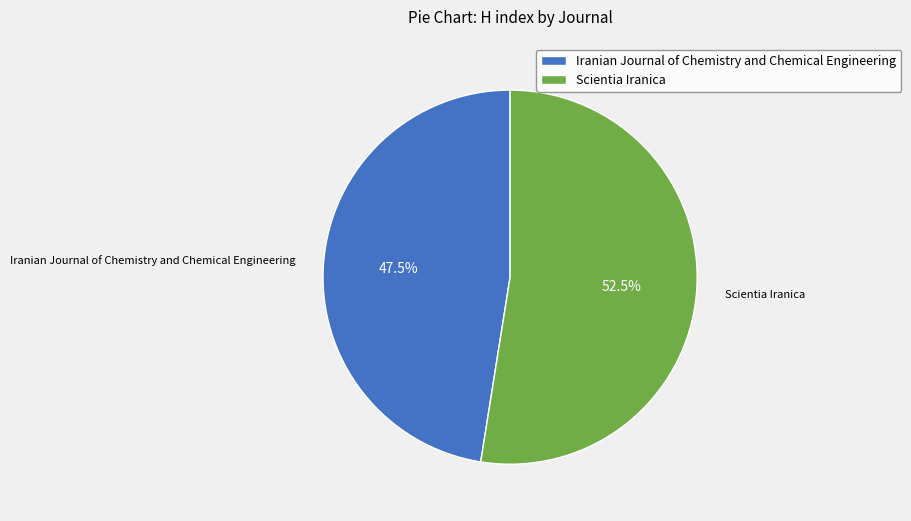

What is the total percentage of Iranian Journal of Chemistry and Chemical Engineering and Scientia Iranica?

100.0%